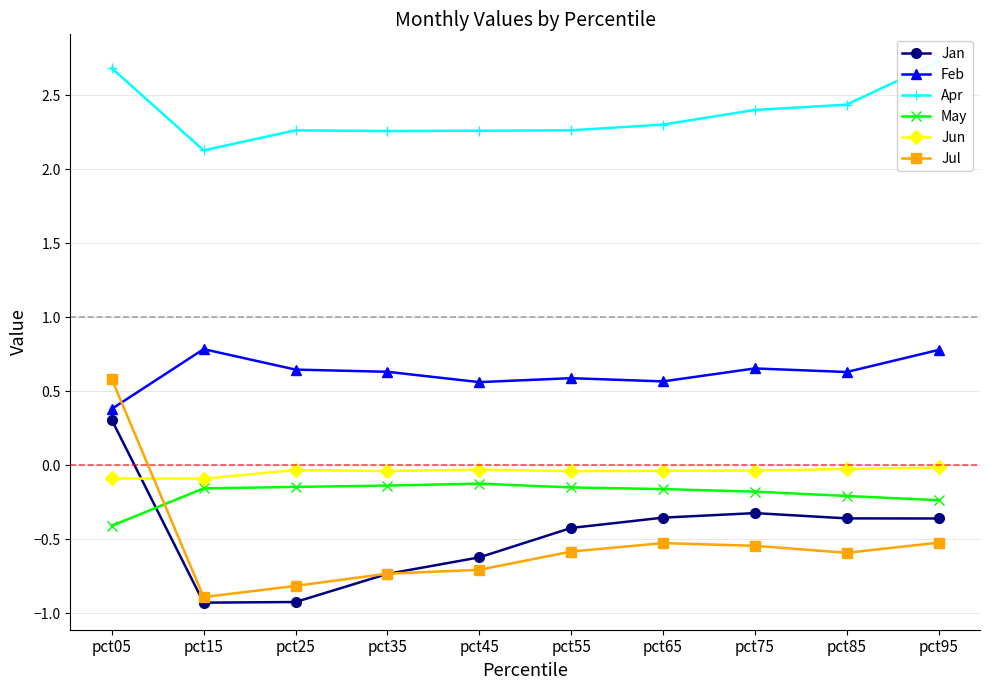

What is the smallest value displayed?

-0.9